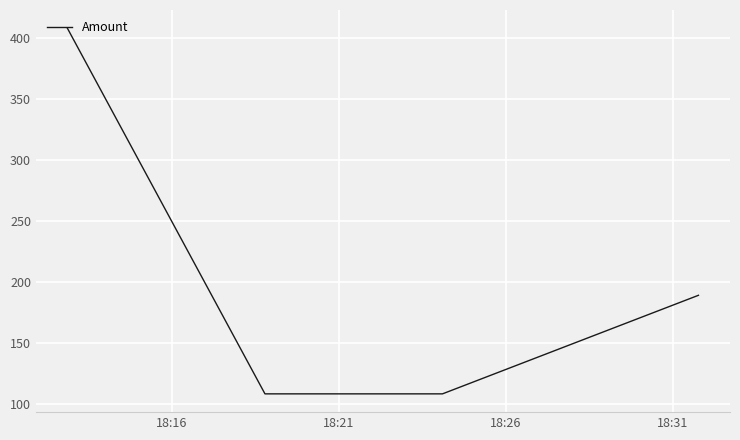

What is the difference between the second highest and second lowest values?

80.8